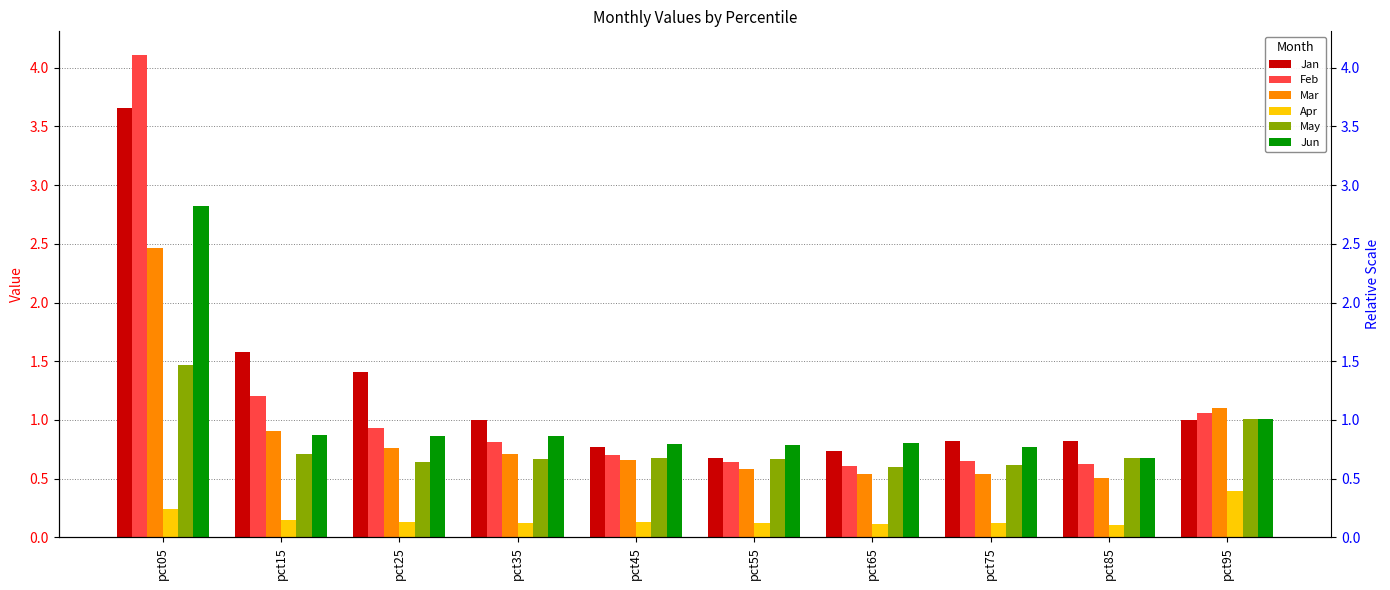

How many data points does each series have?

10